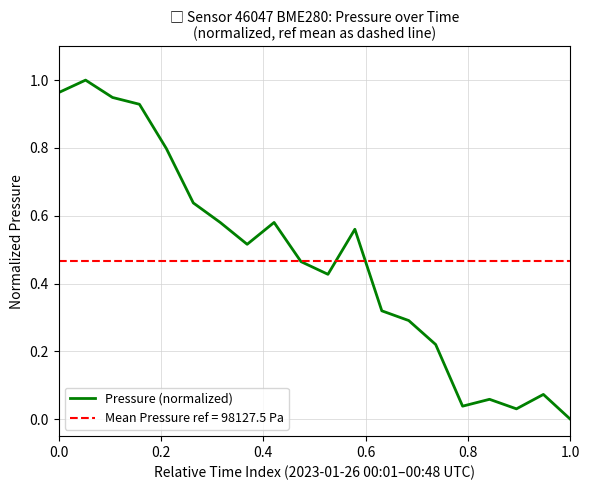

How many positive values are there?

19